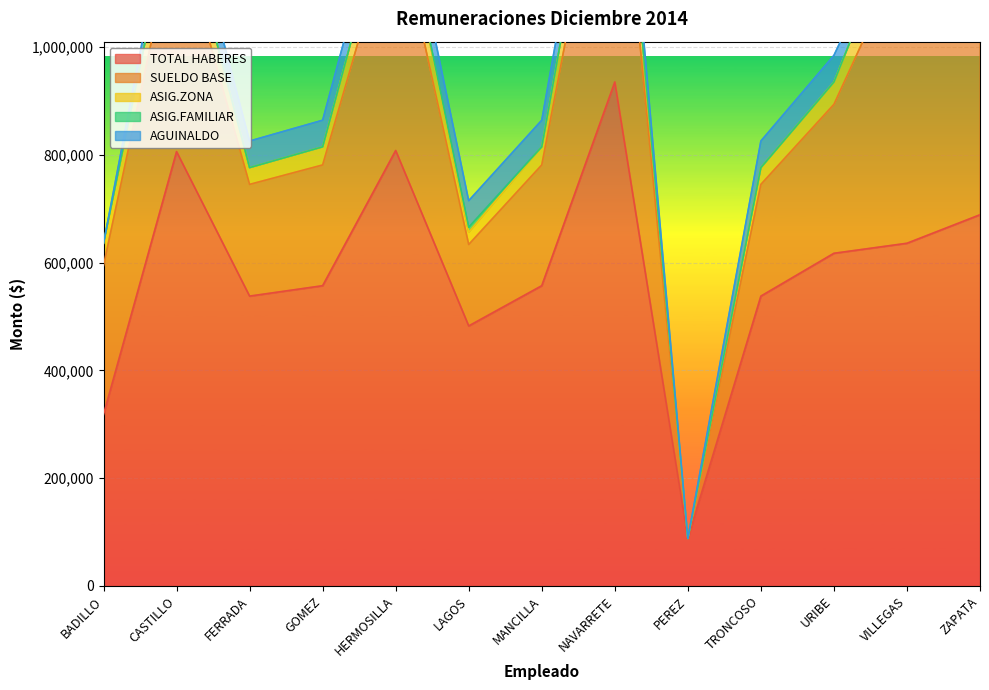

Is it true that AGUINALDO equals 75141 at CASTILLO?

False